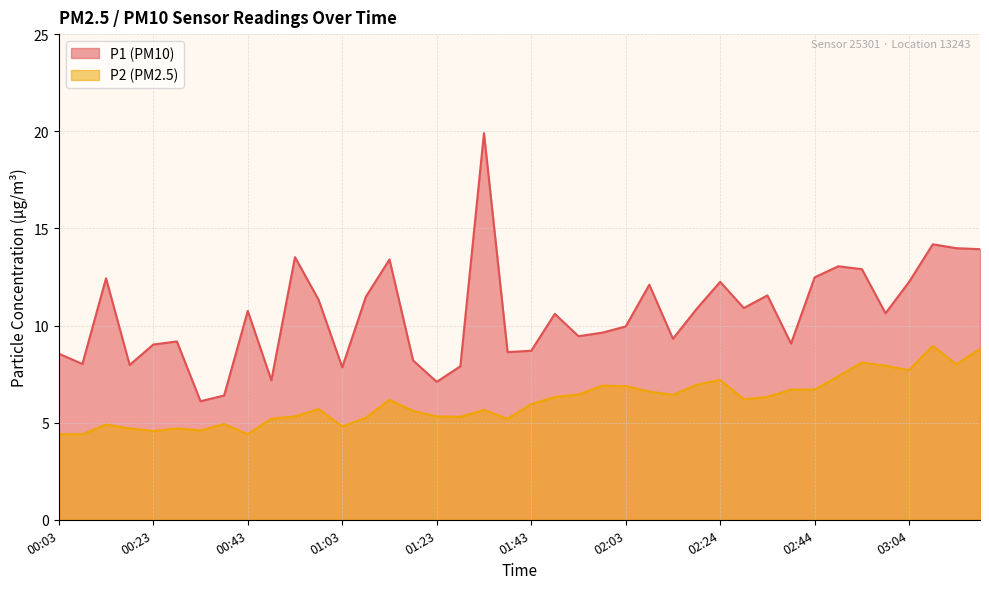

What are all the series names shown in the legend?

P1 (PM10), P2 (PM2.5)